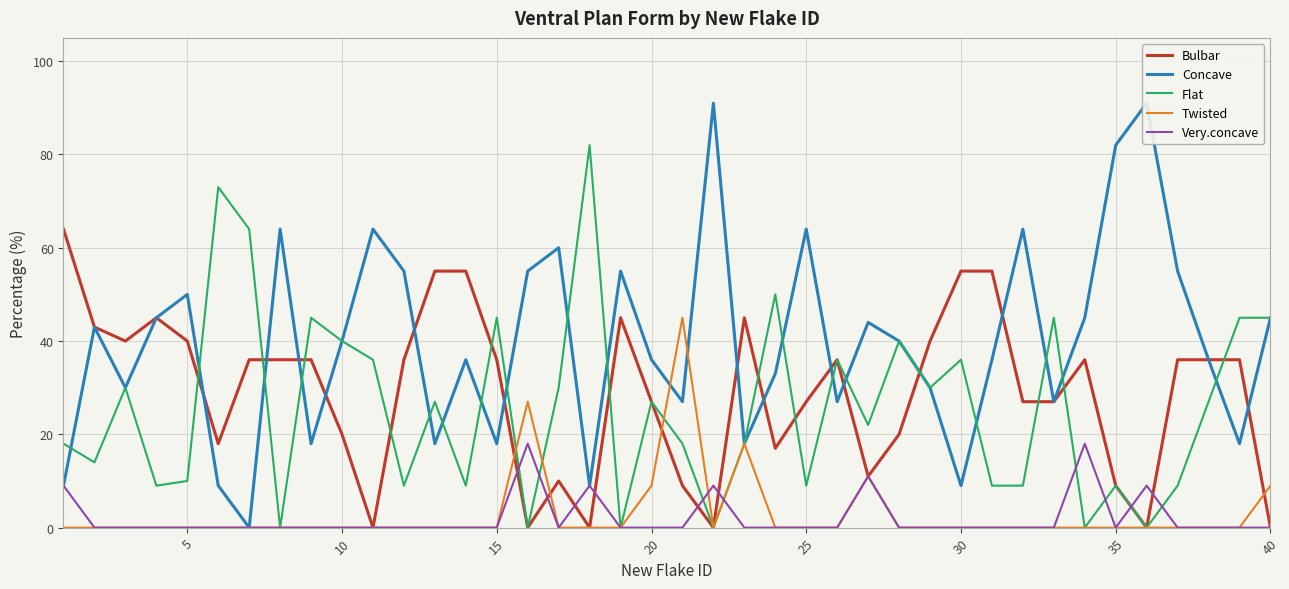

What is the maximum value for Twisted?

45